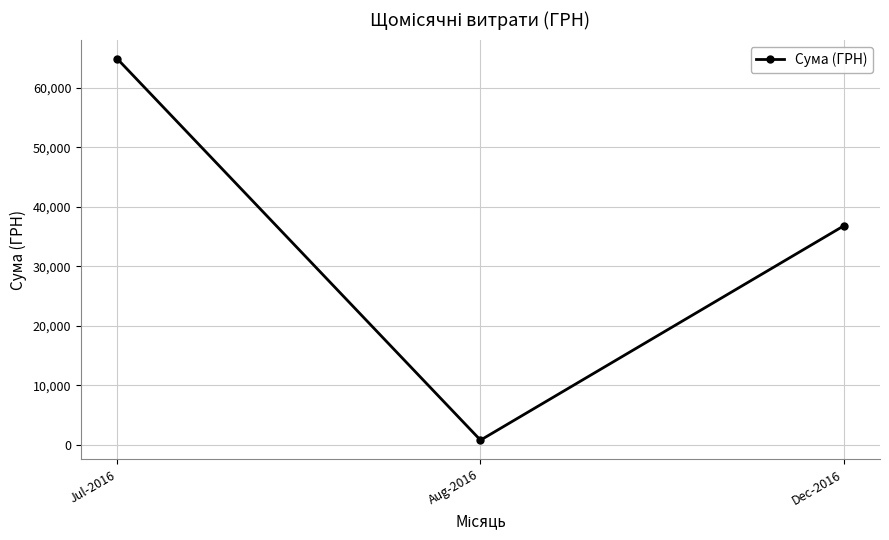

What is the sum of the values at Aug-2016 and Jul-2016?

65613.0